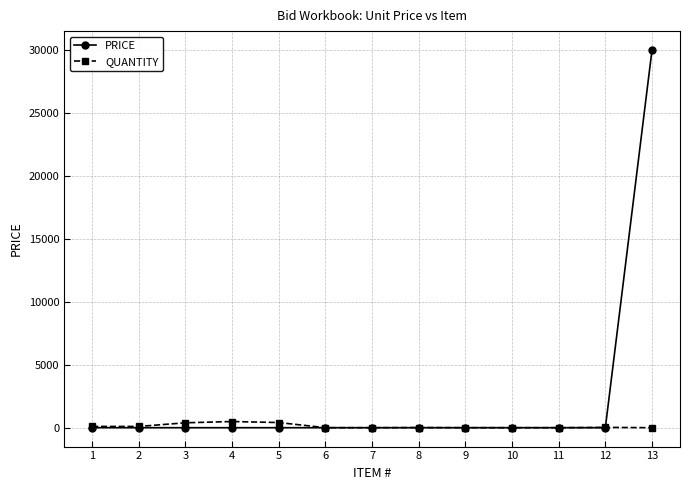

Which series ends up on top after the final intersection of QUANTITY and PRICE?

PRICE